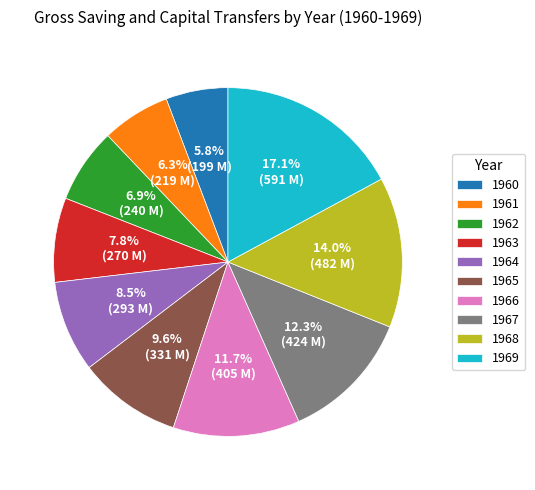

The 1967 slice represents 3% of the pie. True or false?

False